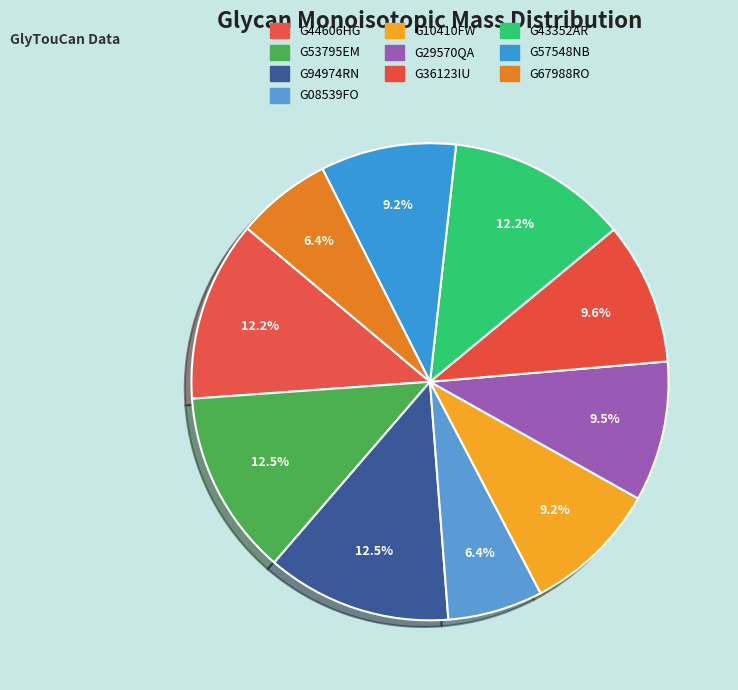

How many slices are in this pie chart?

10